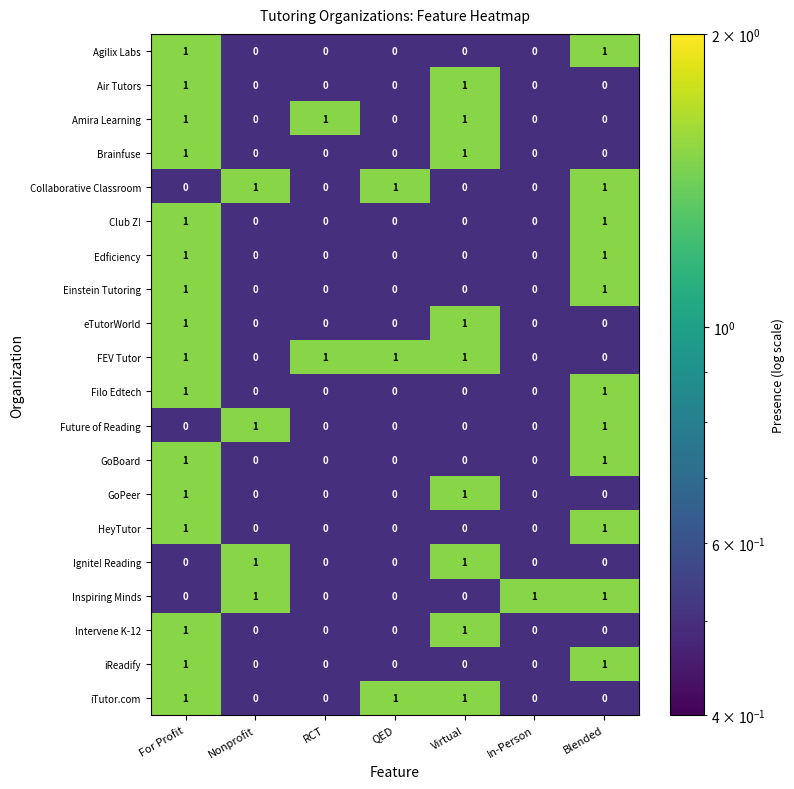

True or false: Intervene K-12 has a value of -1 at In-Person.

False